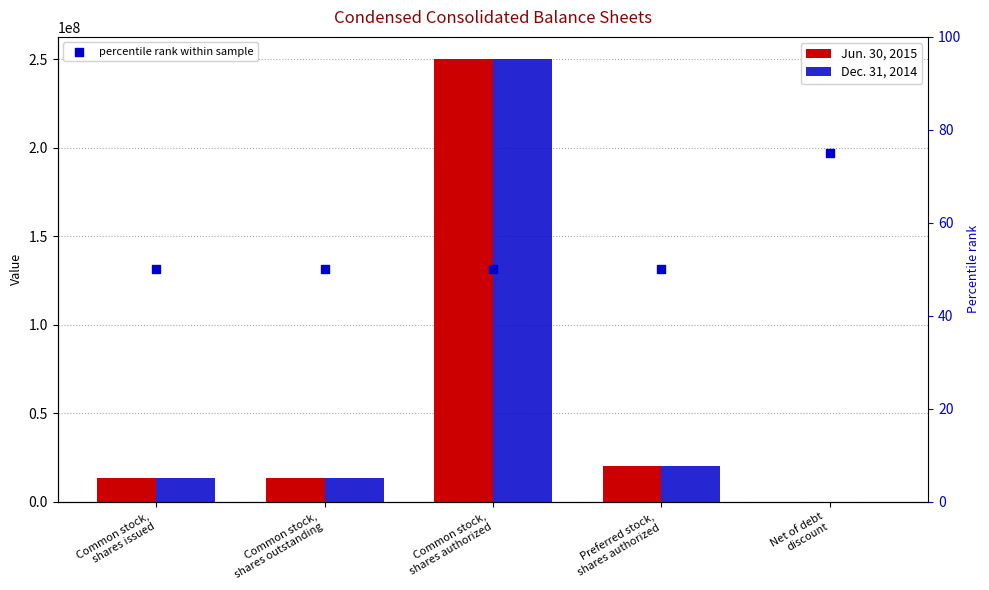

Is the value of percentile rank within sample at Net of debt
discount greater than the value of Jun. 30, 2015 at Common stock,
shares authorized?

No